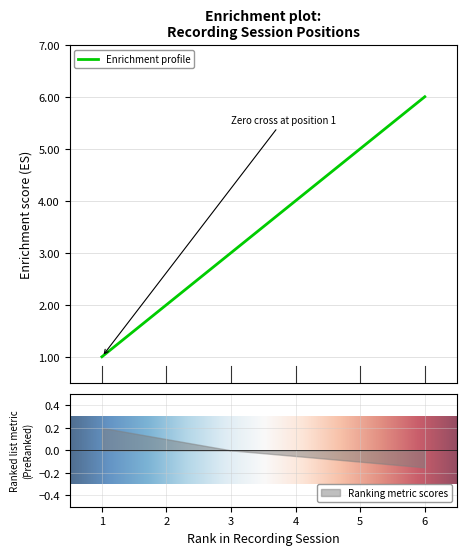

Rank the categories by Ranking metric scores value from highest to lowest.

1, 2, 3, 4, 5, 6